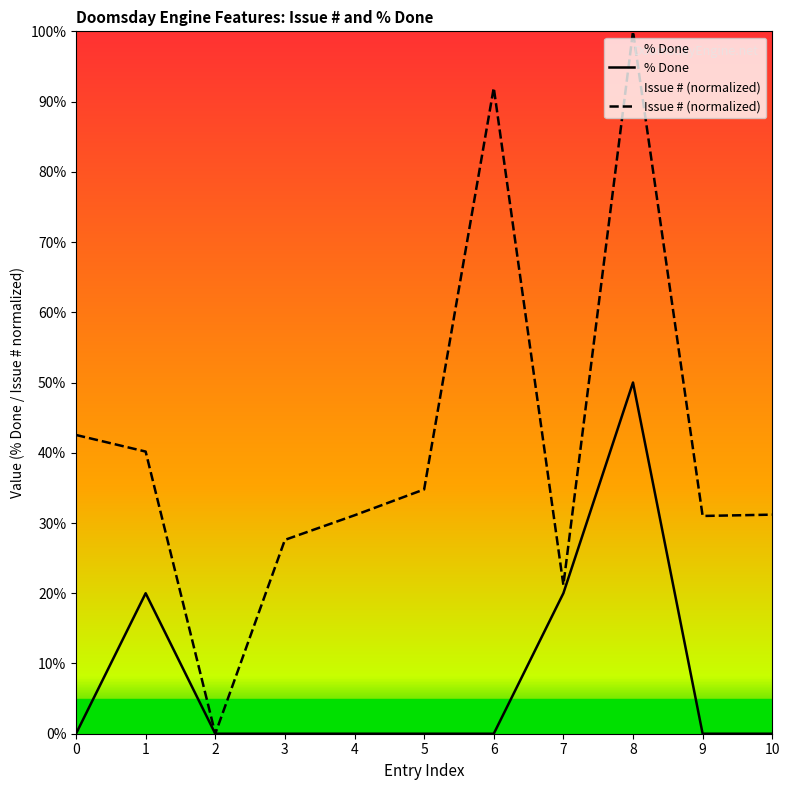

The value of Issue # (normalized) at 2 is 50.8. True or false?

False